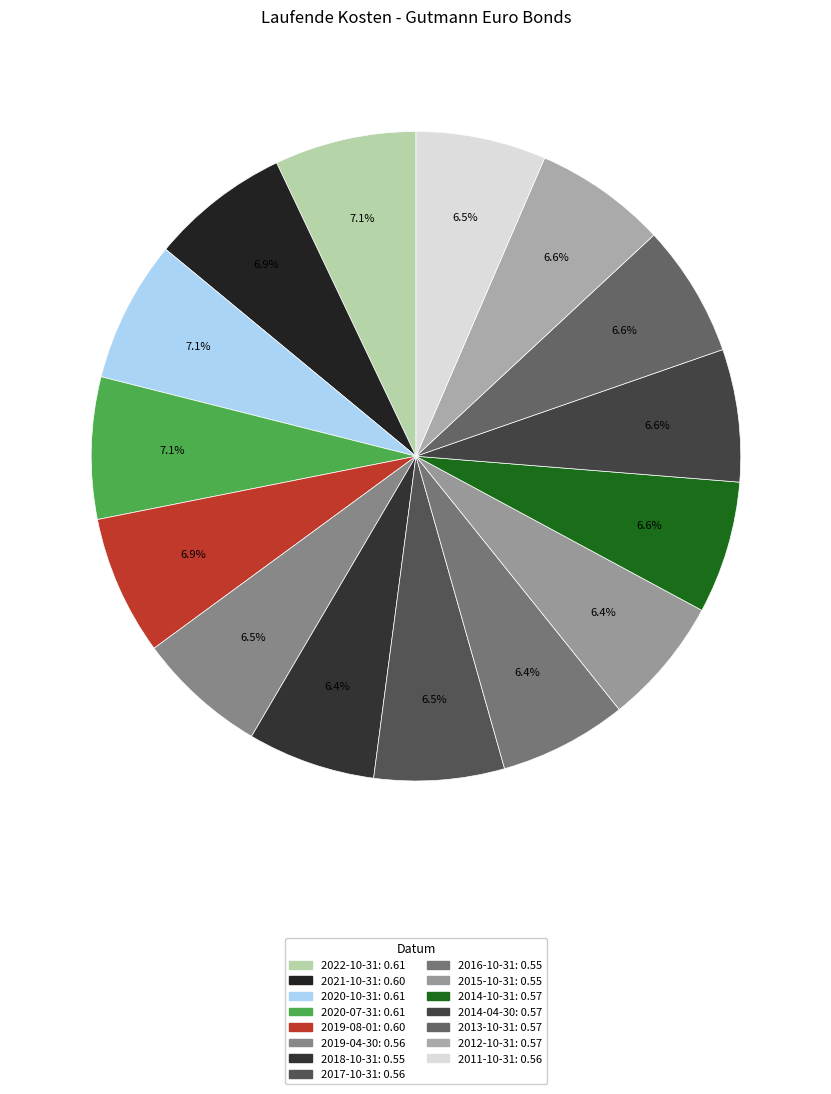

Combined, what portion of the pie is 2013-10-31 and 2018-10-31?

13.0%